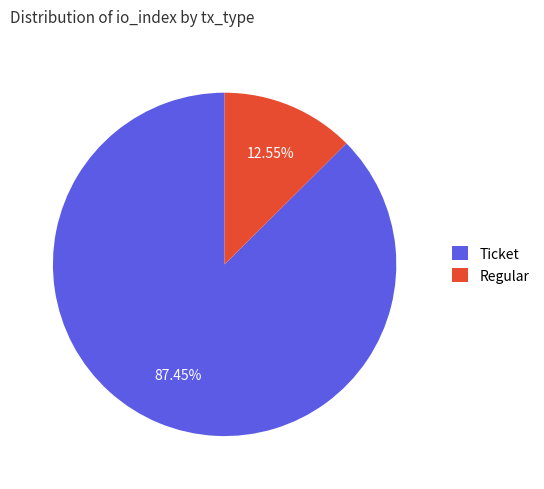

Rank the categories by value from lowest to highest.

Regular, Ticket